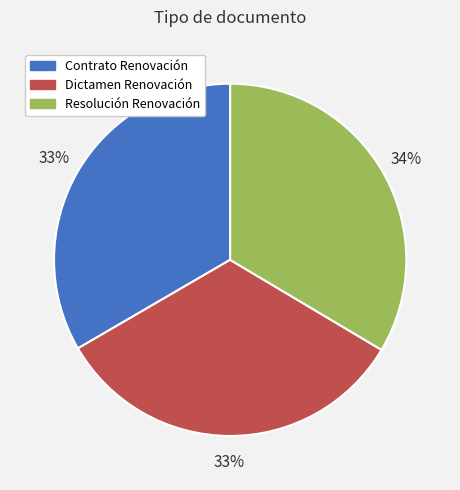

Is it true that Resolución Renovación is 34% of the pie?

True